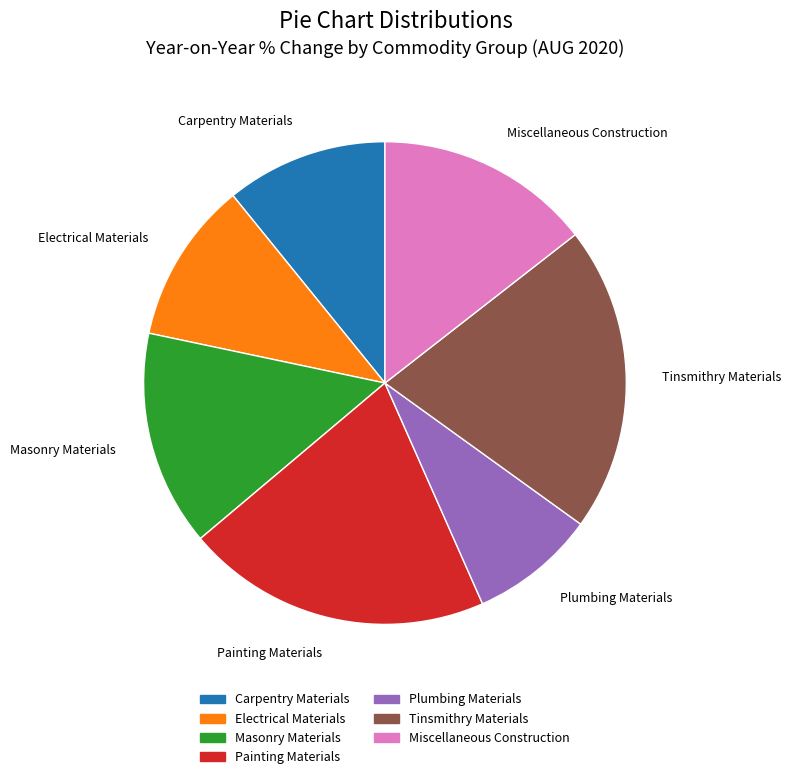

Which category has the smallest portion of the pie?

Plumbing Materials